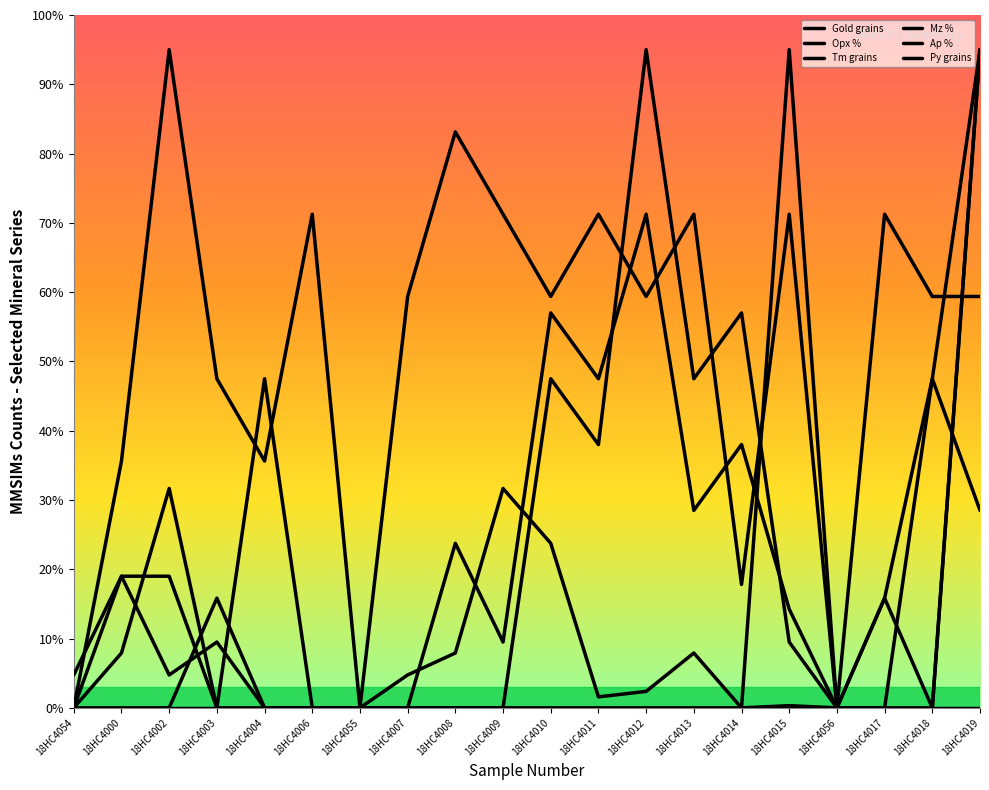

Reading left to right, transcribe all the data shown in this chart.

Opx %: 18HC4054=0.0	18HC4000=19.0	18HC4002=19.0	18HC4003=0.0	18HC4004=0.0	18HC4006=0.0	18HC4055=0.0	18HC4007=0.0	18HC4008=0.0	18HC4009=0.0	18HC4010=47.5	18HC4011=38.0	18HC4012=95.0	18HC4013=47.5	18HC4014=57.0	18HC4015=9.5	18HC4056=0.0	18HC4017=0.0	18HC4018=47.5	18HC4019=28.5
Tm grains: 18HC4054=0.0	18HC4000=0.0	18HC4002=0.0	18HC4003=15.8	18HC4004=0.0	18HC4006=0.0	18HC4055=0.0	18HC4007=4.8	18HC4008=7.9	18HC4009=31.7	18HC4010=23.8	18HC4011=1.6	18HC4012=2.4	18HC4013=7.9	18HC4014=0.0	18HC4015=0.3	18HC4056=0.0	18HC4017=15.8	18HC4018=47.5	18HC4019=95.0
Mz %: 18HC4054=0.0	18HC4000=7.9	18HC4002=31.7	18HC4003=0.0	18HC4004=47.5	18HC4006=0.0	18HC4055=0.0	18HC4007=0.0	18HC4008=0.0	18HC4009=0.0	18HC4010=0.0	18HC4011=0.0	18HC4012=0.0	18HC4013=0.0	18HC4014=0.0	18HC4015=95.0	18HC4056=0.0	18HC4017=15.8	18HC4018=0.0	18HC4019=95.0
Ap %: 18HC4054=0.0	18HC4000=35.6	18HC4002=95.0	18HC4003=47.5	18HC4004=35.6	18HC4006=71.2	18HC4055=0.0	18HC4007=59.4	18HC4008=83.1	18HC4009=71.2	18HC4010=59.4	18HC4011=71.2	18HC4012=59.4	18HC4013=71.2	18HC4014=17.8	18HC4015=71.2	18HC4056=0.0	18HC4017=71.2	18HC4018=59.4	18HC4019=59.4
Py grains: 18HC4054=4.8	18HC4000=19.0	18HC4002=4.8	18HC4003=9.5	18HC4004=0.0	18HC4006=0.0	18HC4055=0.0	18HC4007=0.0	18HC4008=23.8	18HC4009=9.5	18HC4010=57.0	18HC4011=47.5	18HC4012=71.2	18HC4013=28.5	18HC4014=38.0	18HC4015=14.2	18HC4056=0.0	18HC4017=0.0	18HC4018=0.0	18HC4019=95.0